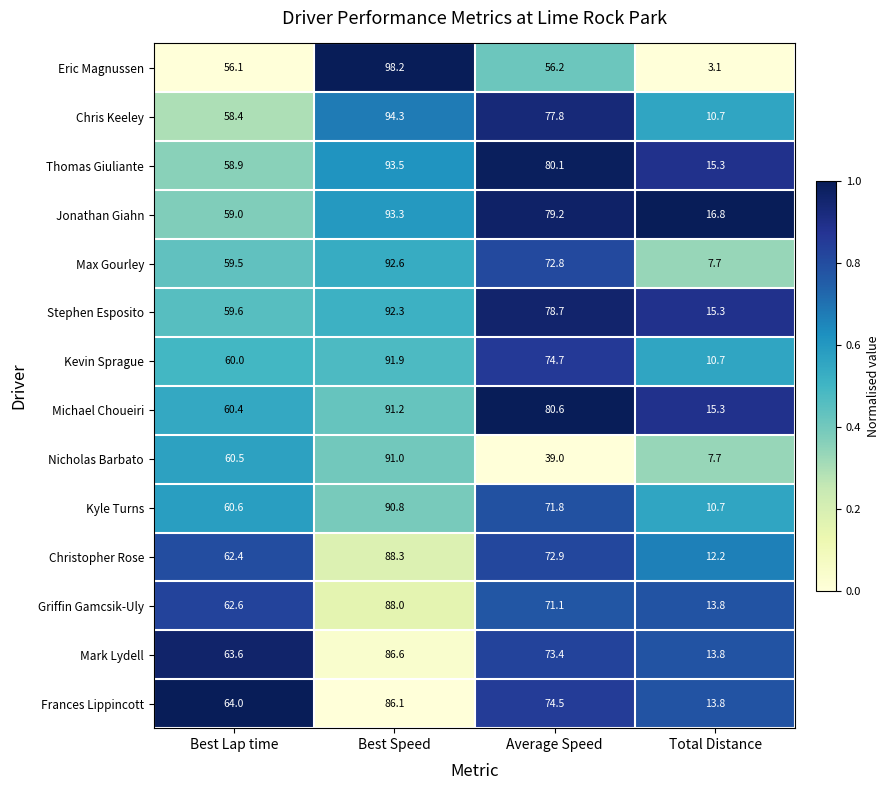

Which label corresponds to the smallest value in the chart?

Total Distance